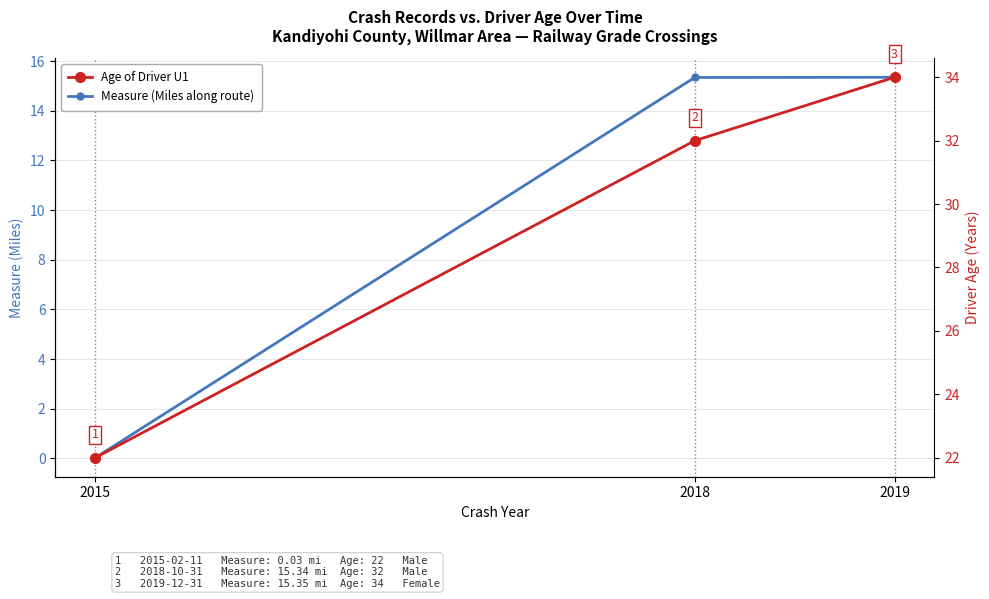

What is the difference between the second highest and minimum values in the Measure (Miles along route) series?

15.3